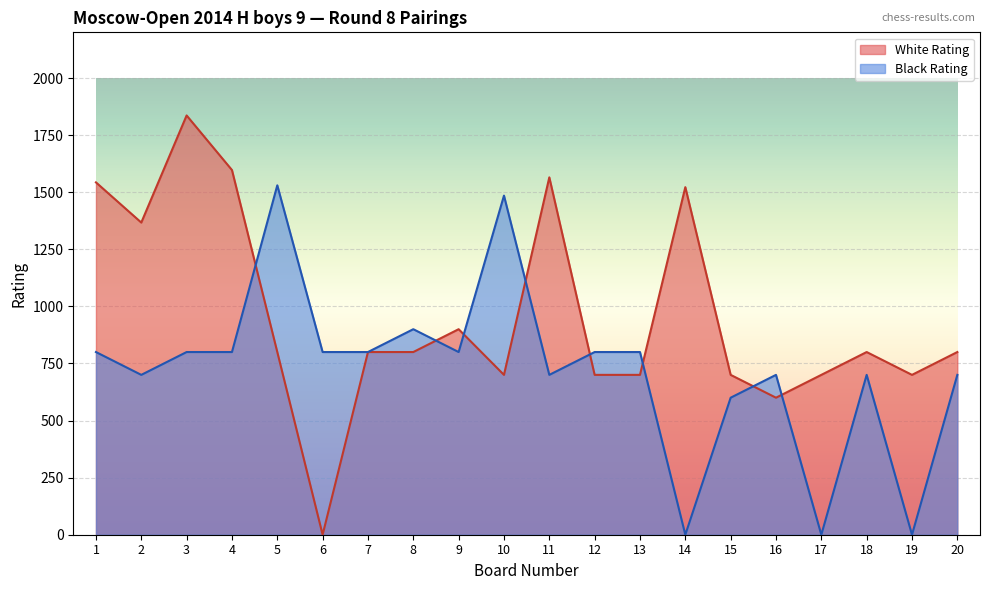

Reading right to left, list all the values displayed in this chart.

White Rating: 800	700	800	700	600	700	1522	700	700	1565	700	900	800	800	0	800	1597	1836	1367	1543
Black Rating: 700	0	700	0	700	600	0	800	800	700	1485	800	900	800	800	1530	800	800	700	800